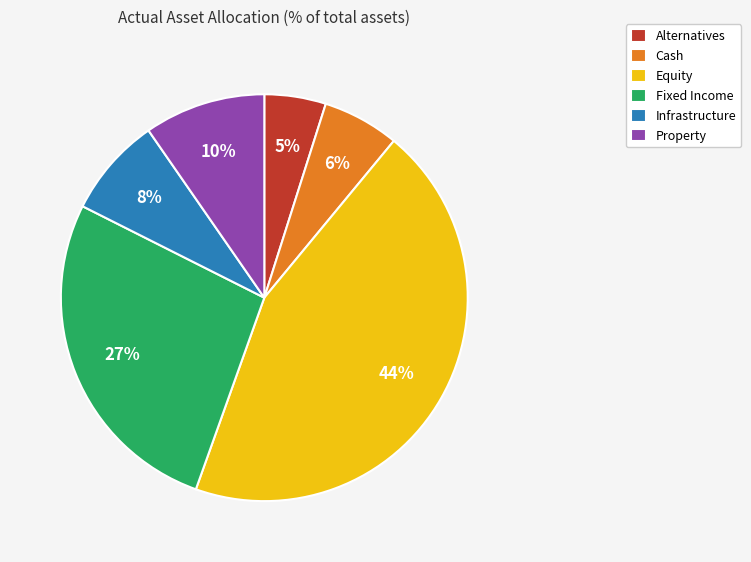

Does any single category account for the majority?

No